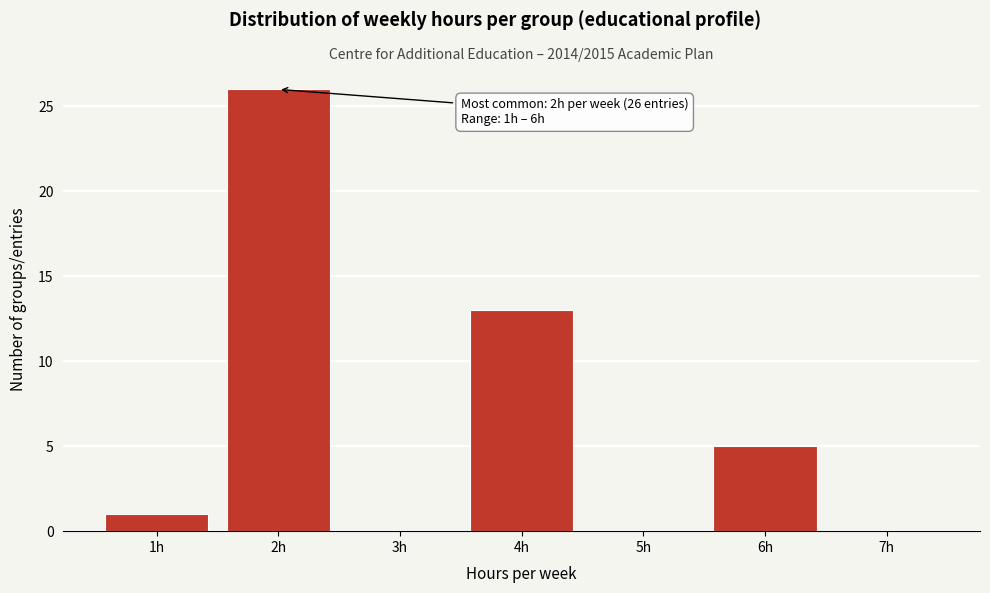

Which range on the x-axis has the tallest bar?

1.5 to 2.5